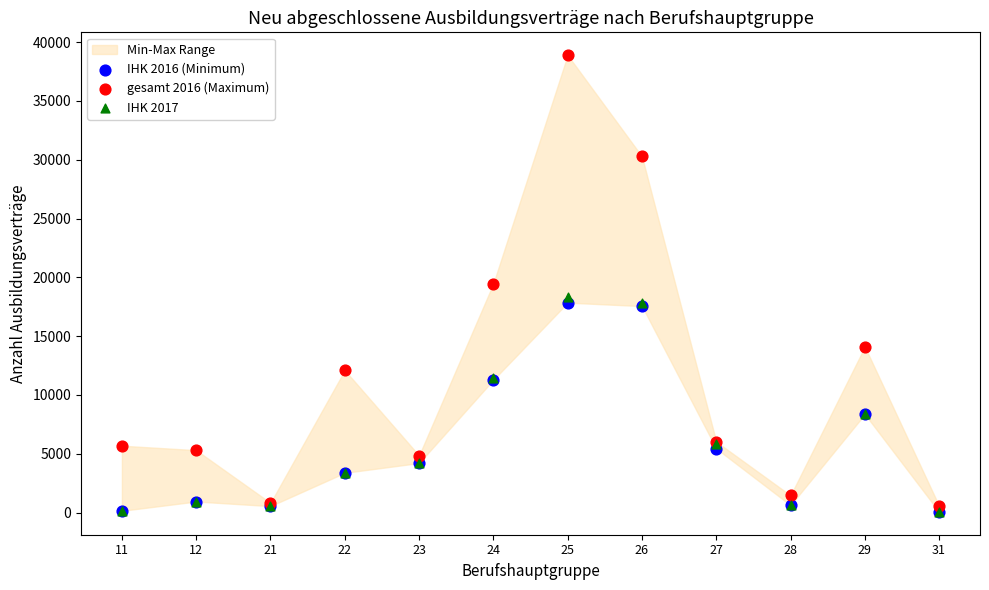

What are all the series names shown in the legend?

IHK 2016 (Minimum), gesamt 2016 (Maximum), IHK 2017